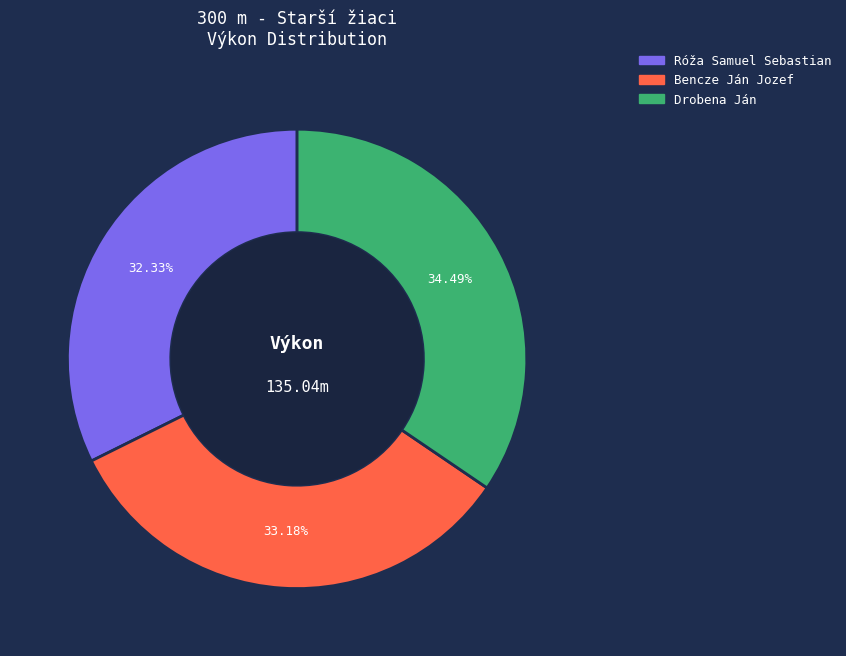

Is Drobena Ján the majority of the pie?

No